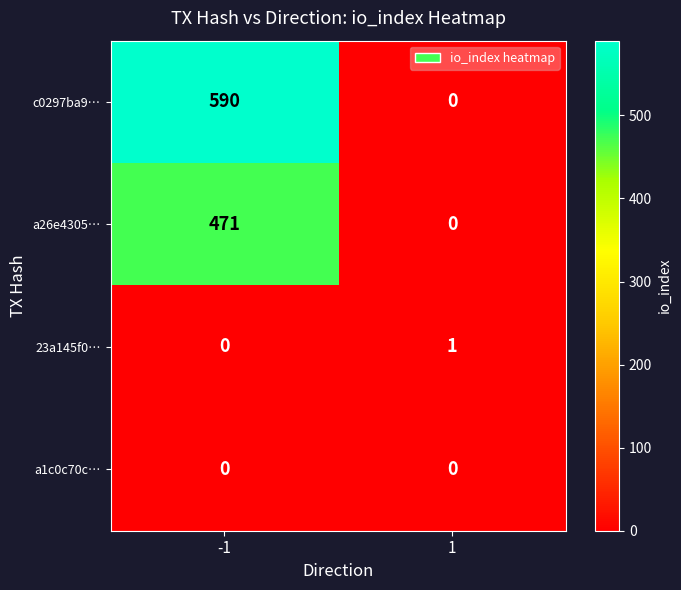

Rank the categories by a26e4305… value from lowest to highest.

1, -1